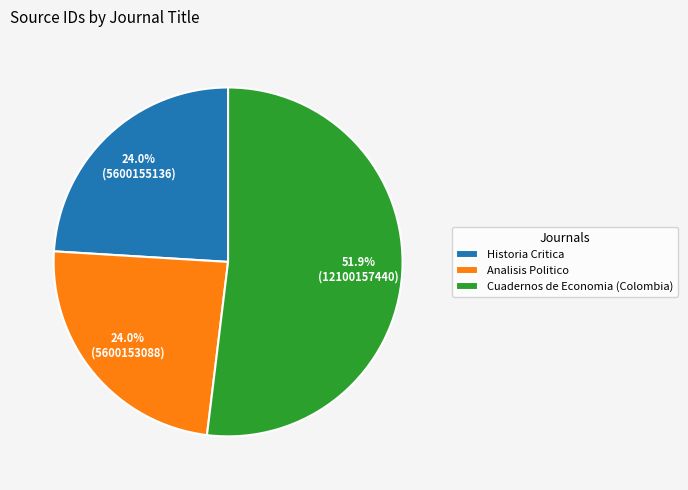

Is there a majority slice in this chart?

Yes